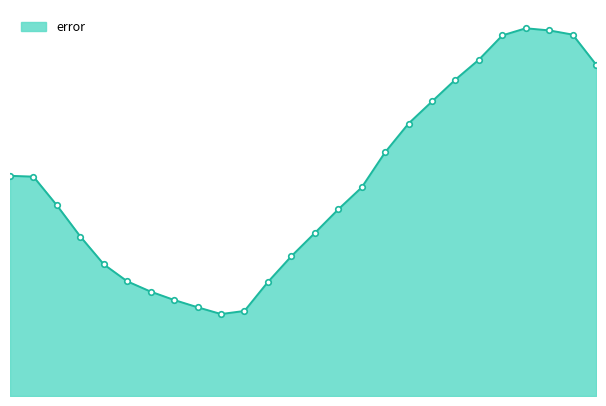

Does the chart have visible grid lines?

No